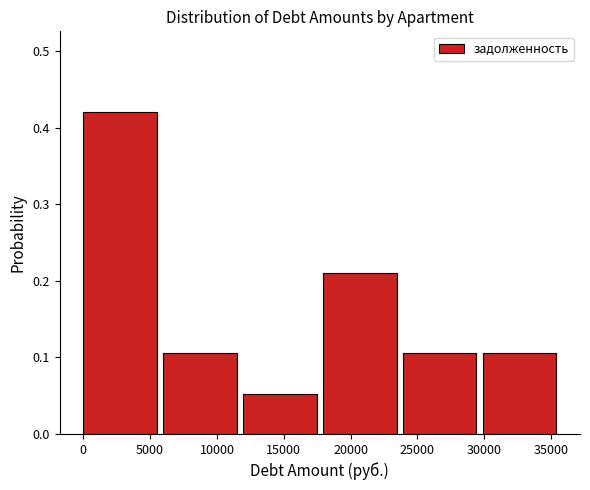

What is the height of the bar covering 12000 to 18000 on the x-axis? Neither the bar edges nor the heights are printed on the chart, so give them approximately, as read against the axes.

0.05